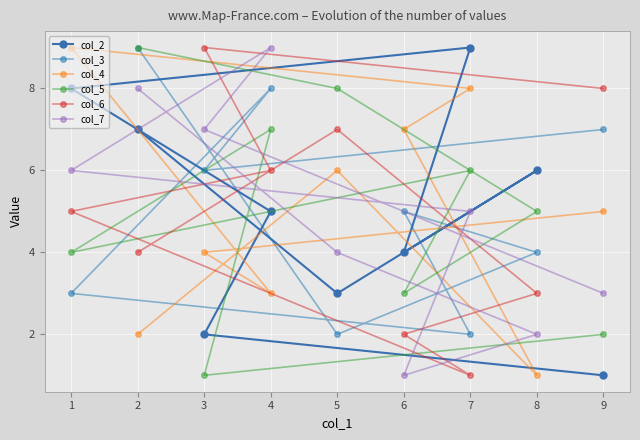

True or false: col_2 has a value of 6 at 8.

True